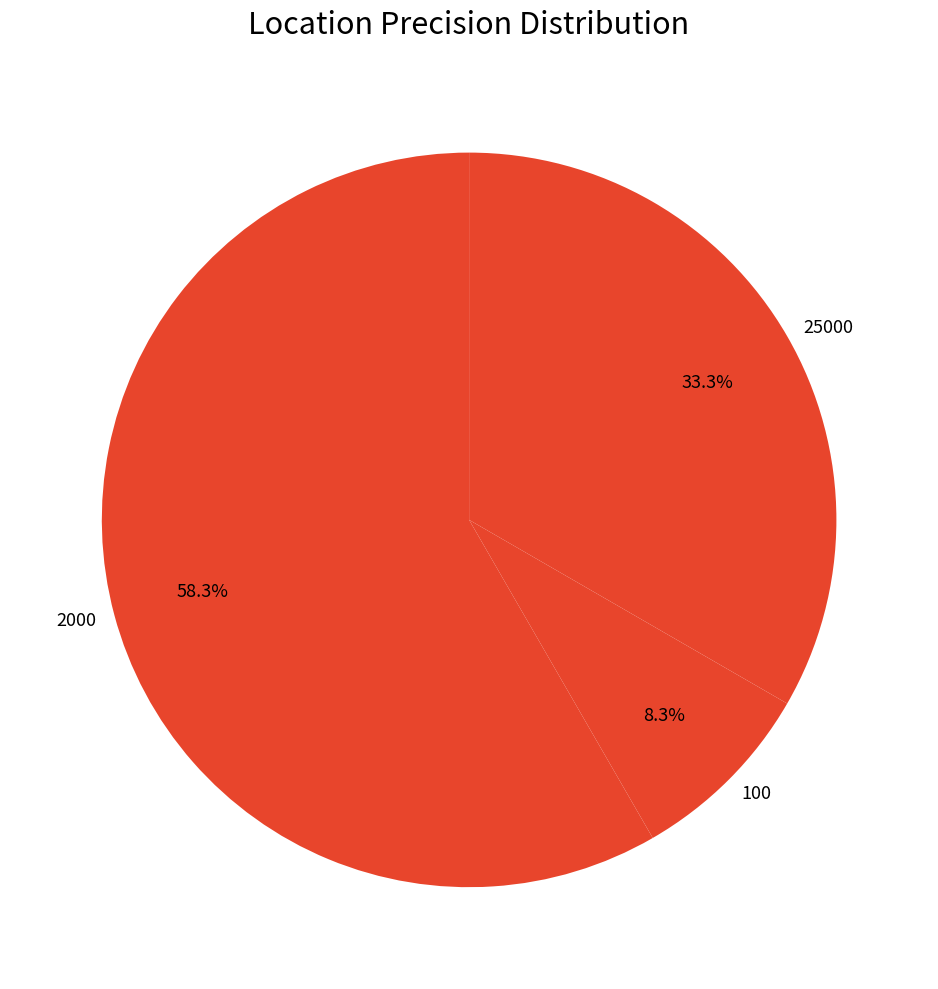

What is the majority slice?

2000